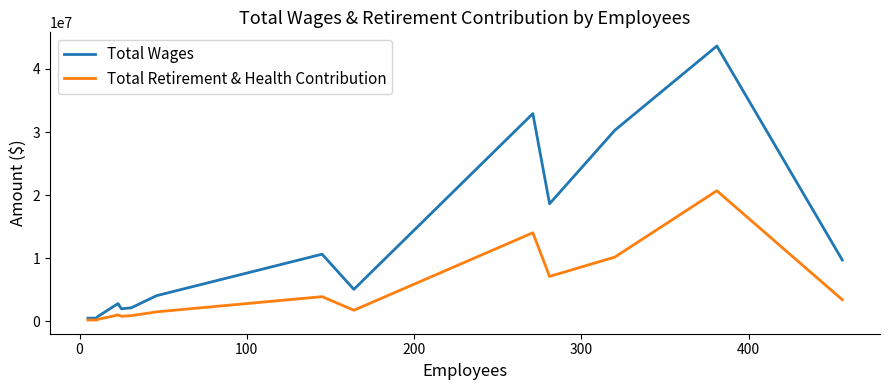

List the series in order of their peak value, lowest first.

Total Retirement & Health Contribution, Total Wages